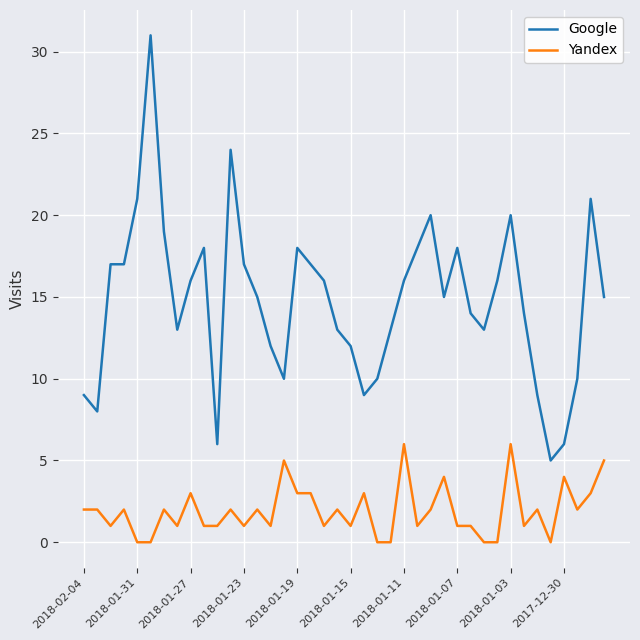

True or false: Google and Yandex cross at least once.

False